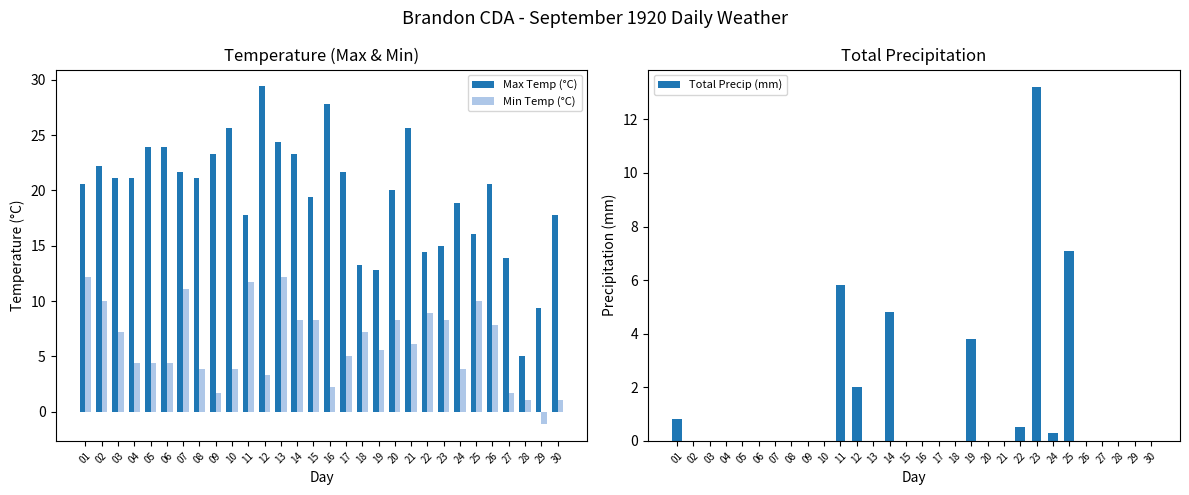

What is the average value of the Total Precip (mm) series?

1.3